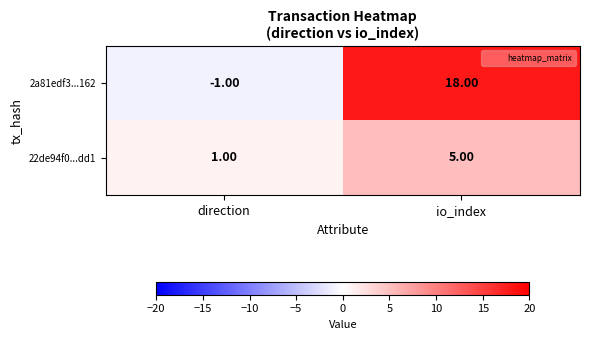

Which series has the largest total across all categories?

2a81edf3...162